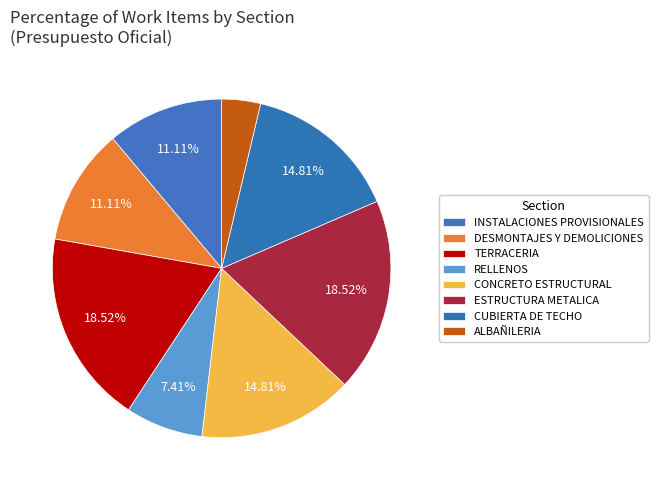

Is there a majority slice in this chart?

No